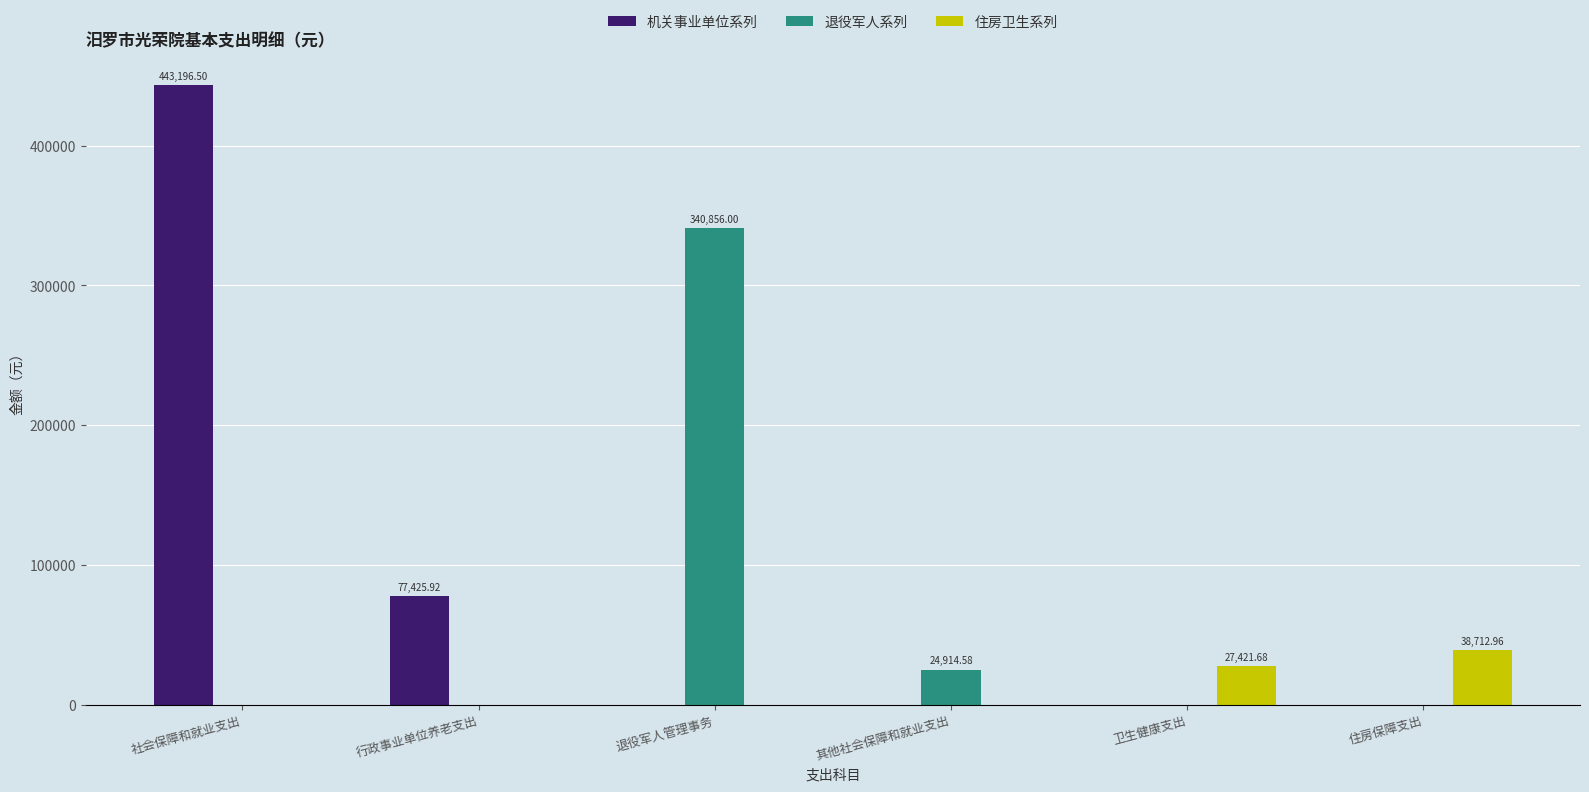

Where is 机关事业单位系列 nearest to the value 221598?

行政事业单位养老支出